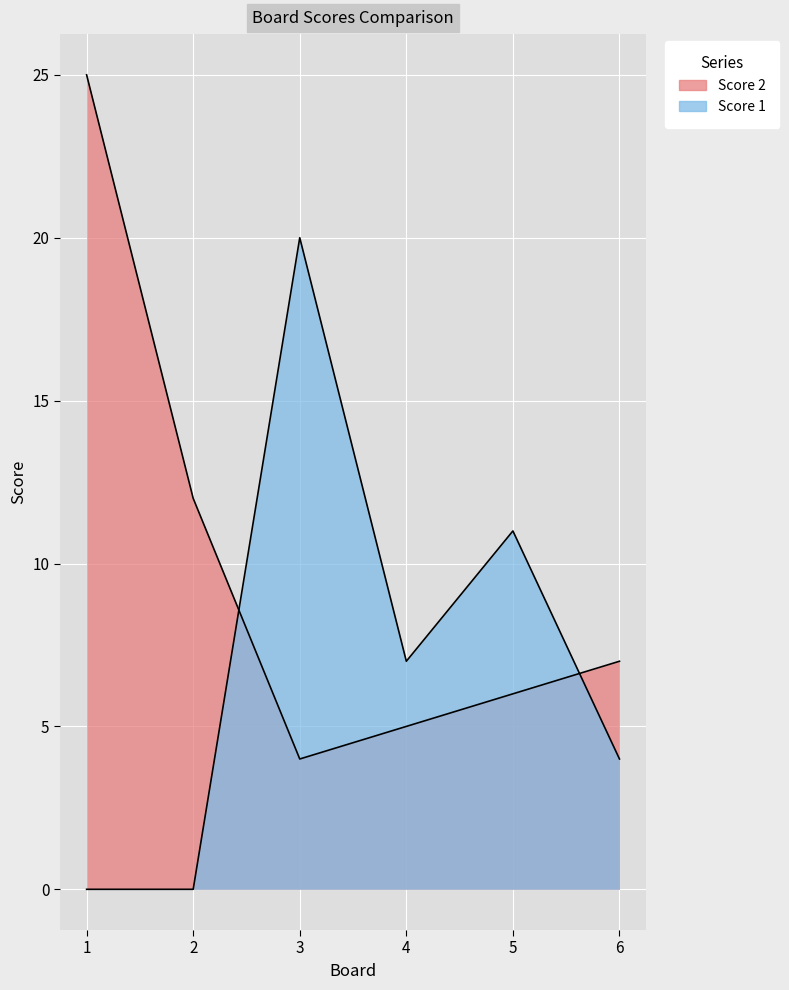

Does the chart display data point markers on the line(s)?

No